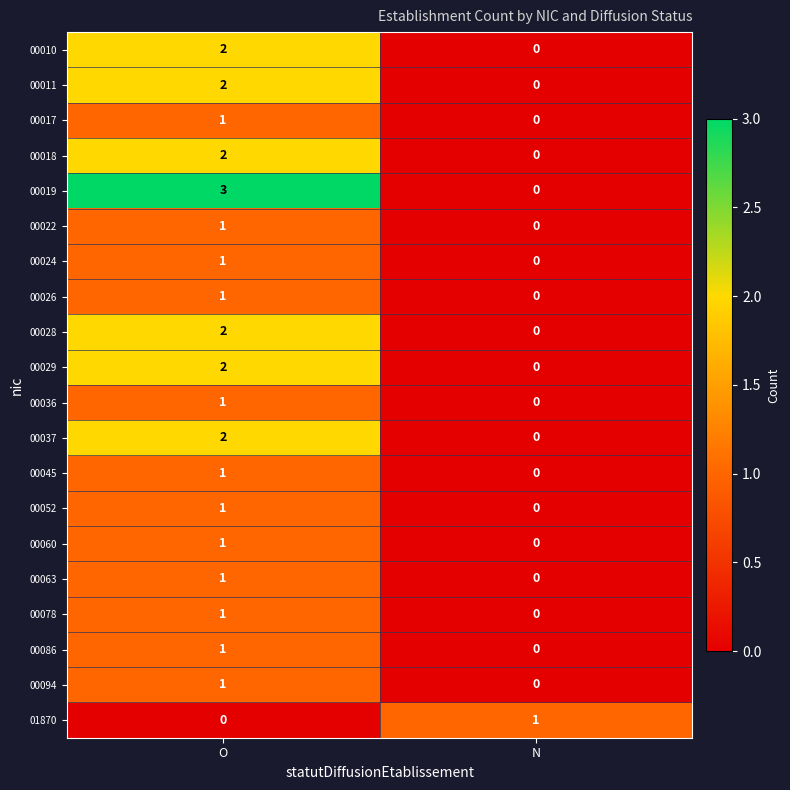

The value of 00017 at O is 1. True or false?

True